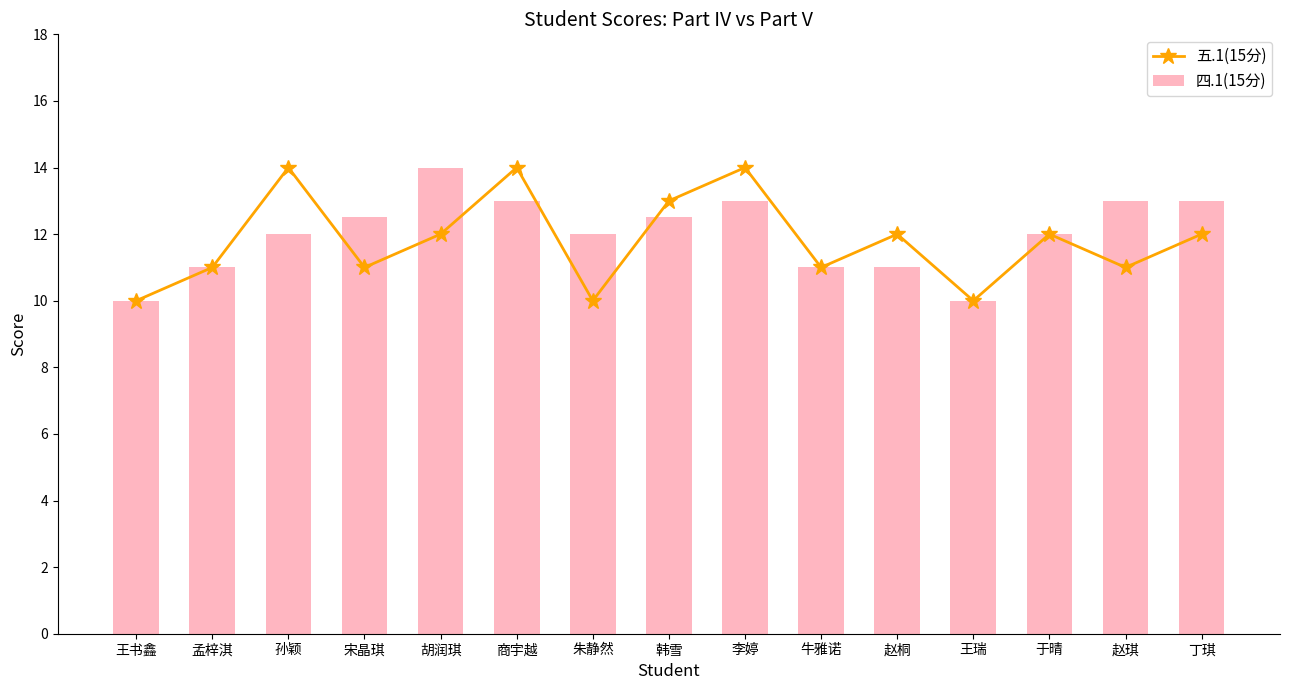

Is the value of 五.1(15分) at 赵琪 greater than the value of 四.1(15分) at 宋晶琪?

No